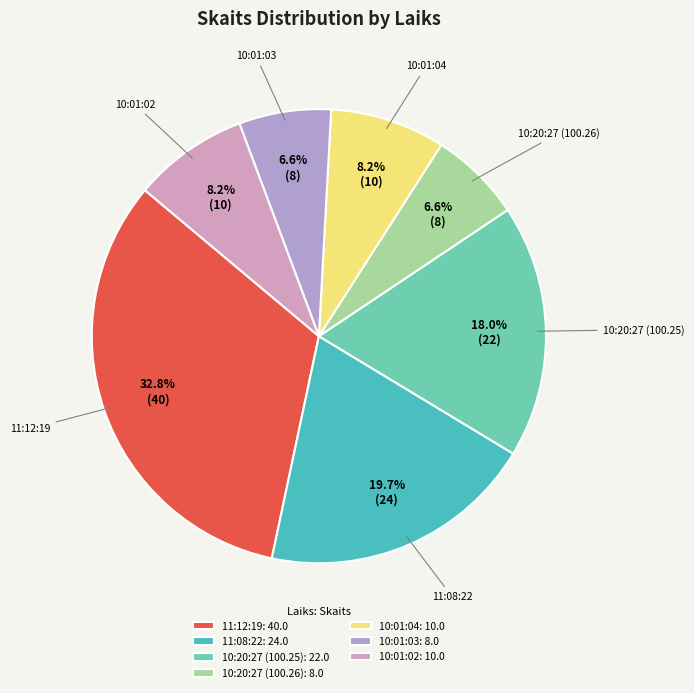

What is the total percentage of 10:01:03 and 11:08:22?

26.2%